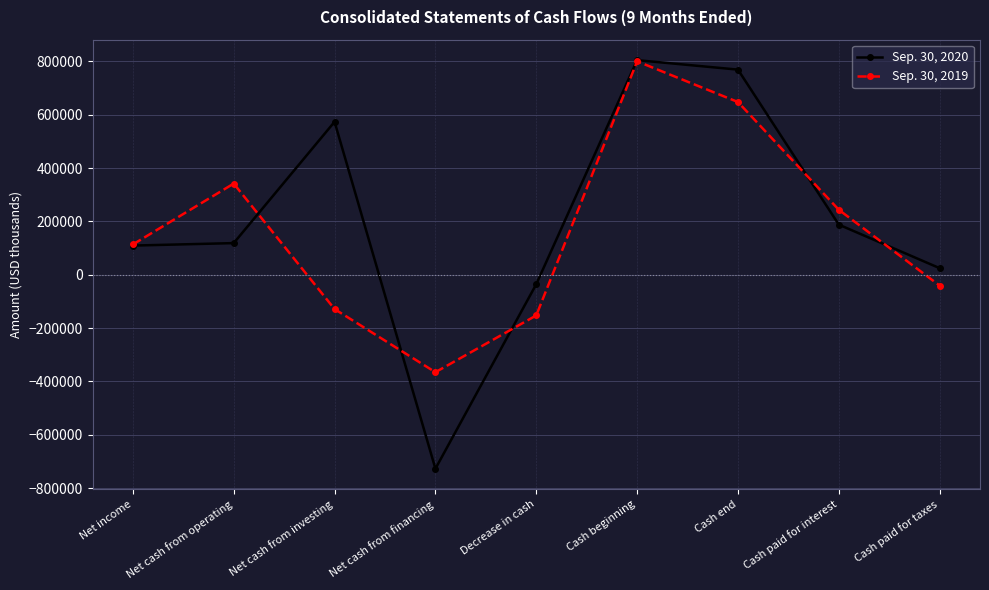

What position from the right is Net income?

9